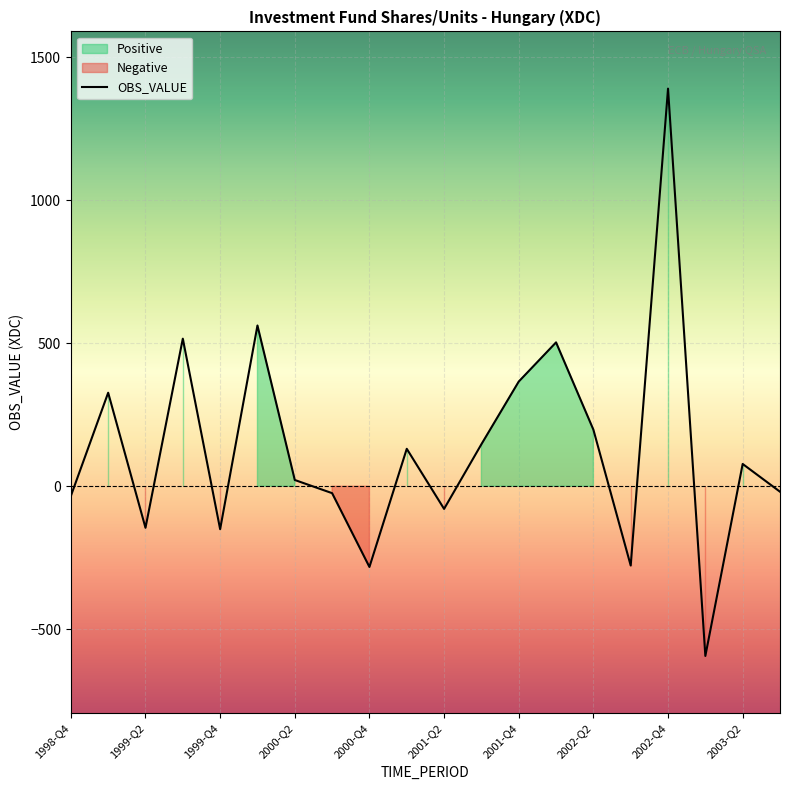

What is the maximum value for OBS_VALUE?

1390